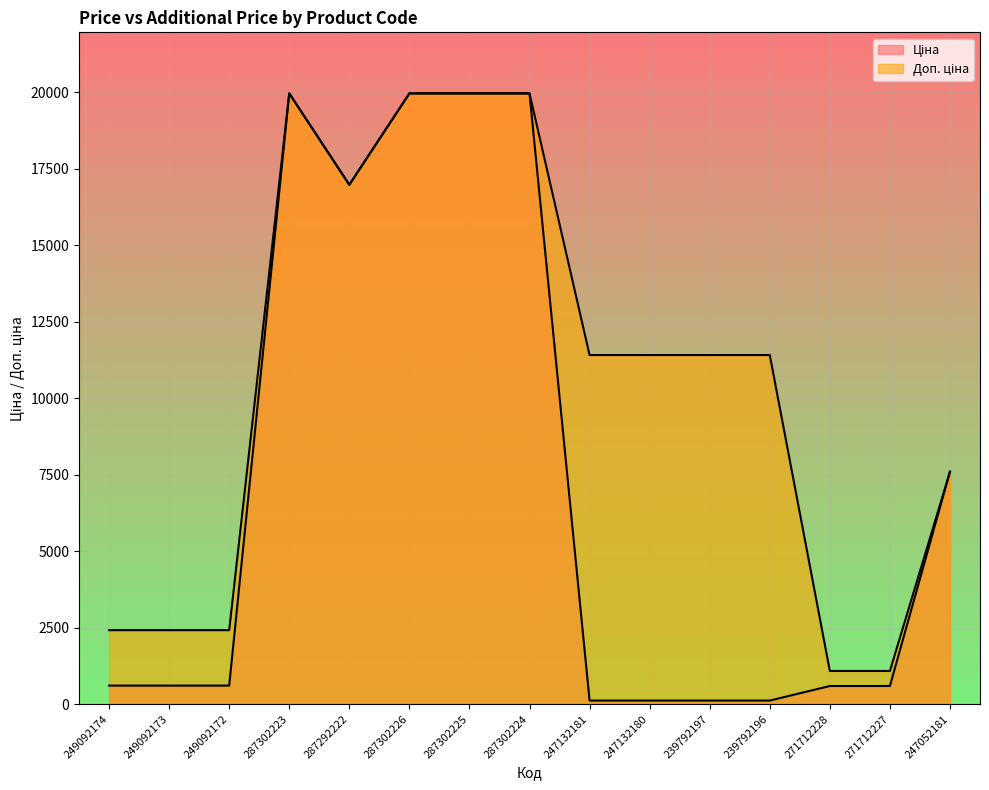

What is the lowest value of the Ціна series?

114.1